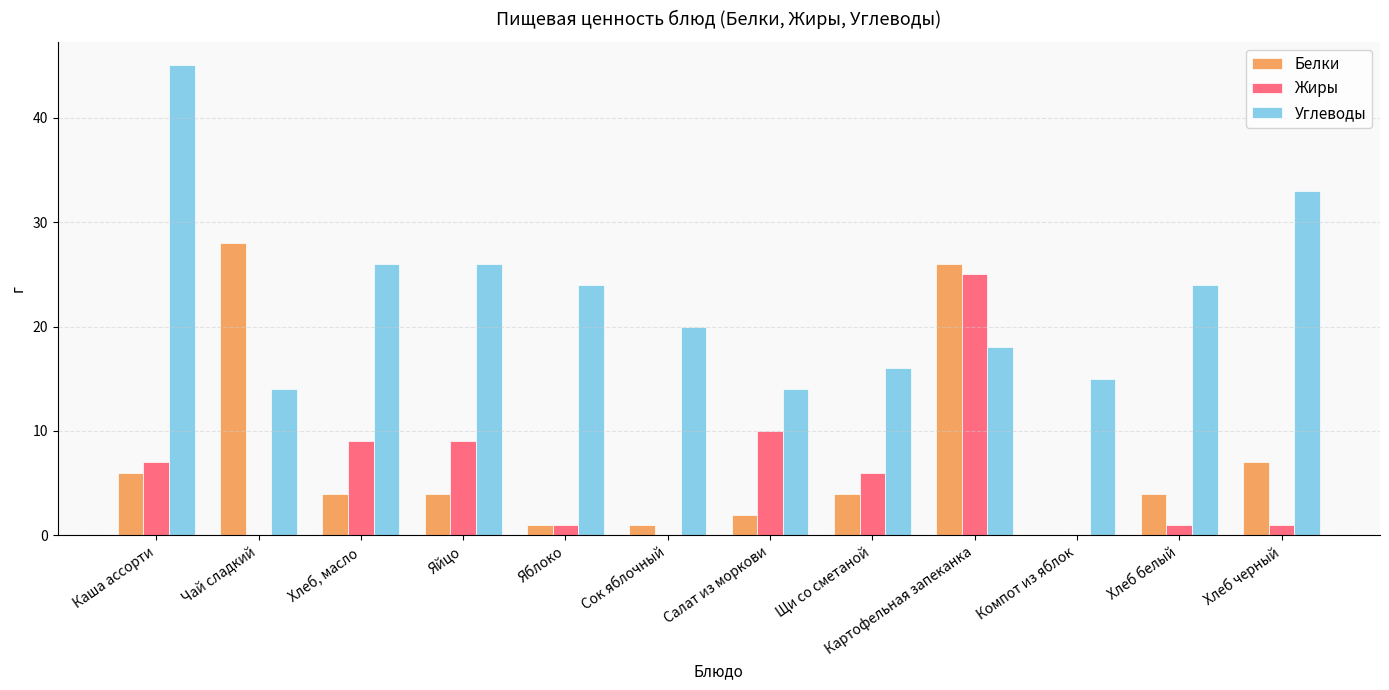

Is it true that Жиры equals 0 at Компот из яблок?

True